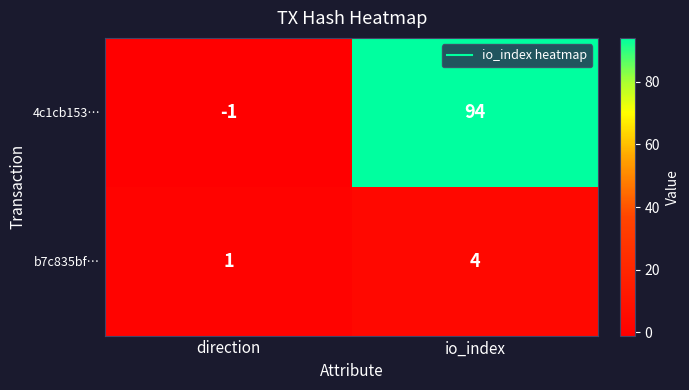

At how many categories does at least one series exceed 56?

1